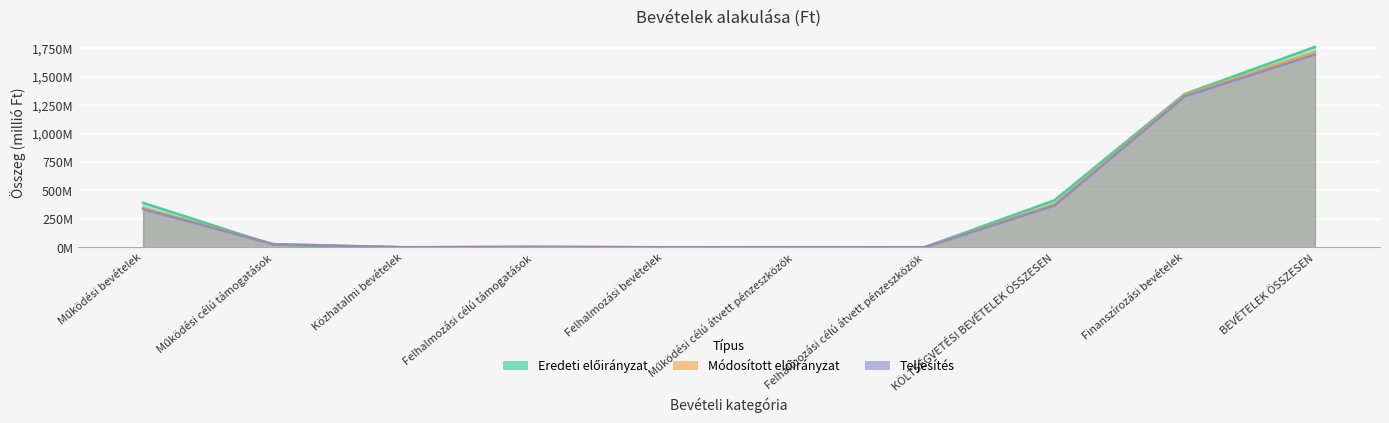

What position from the right is Finanszírozási bevételek?

2